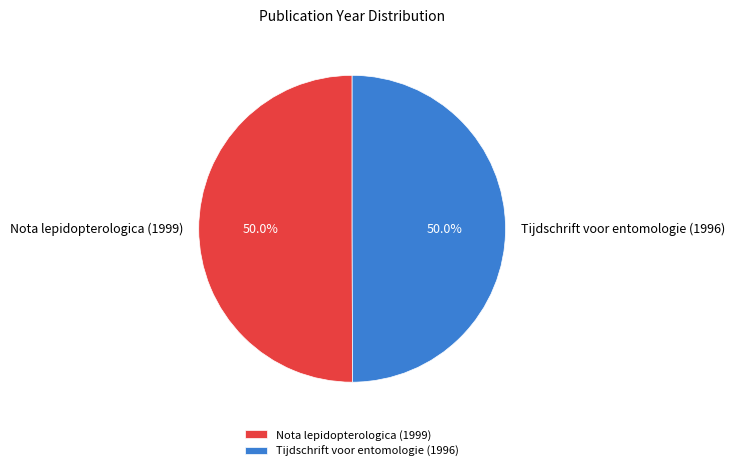

To the nearest percent, what percentage of the pie is Tijdschrift voor entomologie (1996)?

50%